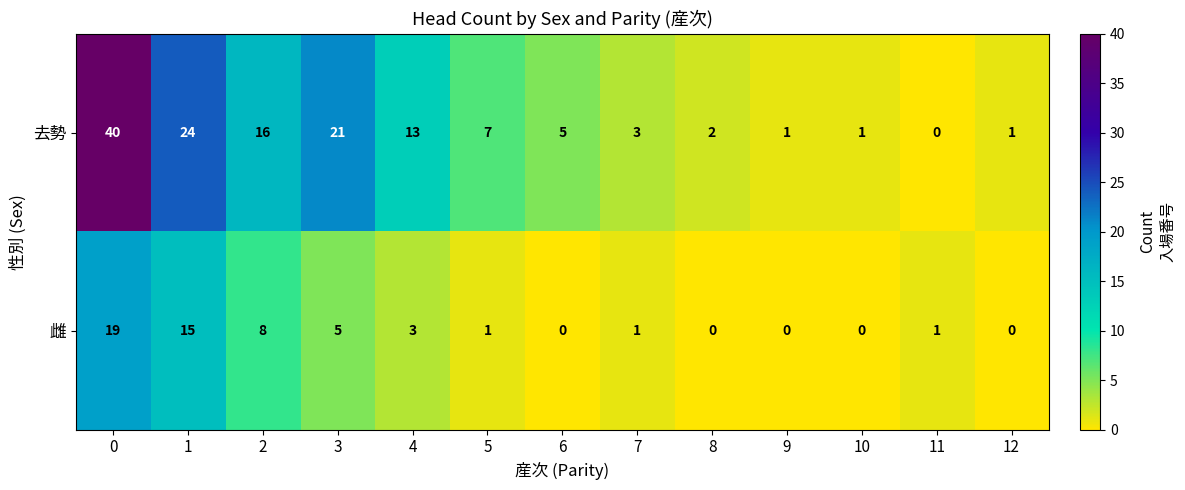

At 4, list the series in order from largest to smallest.

去勢, 雌